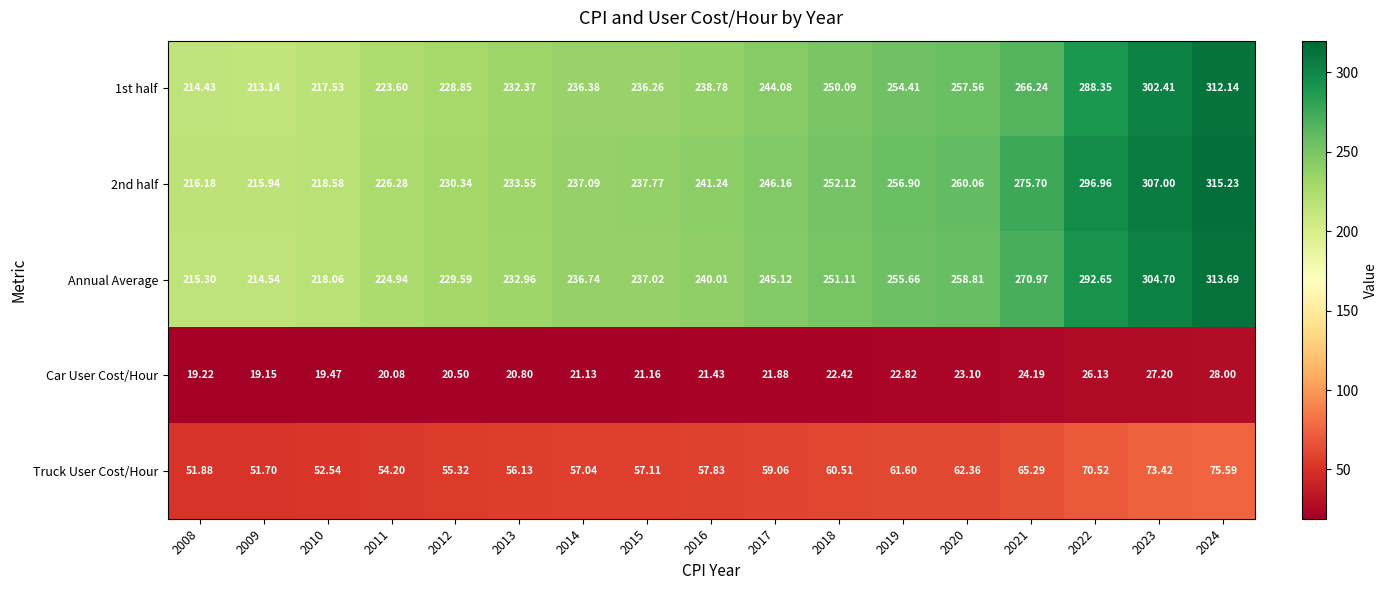

How many data points does each series have?

17